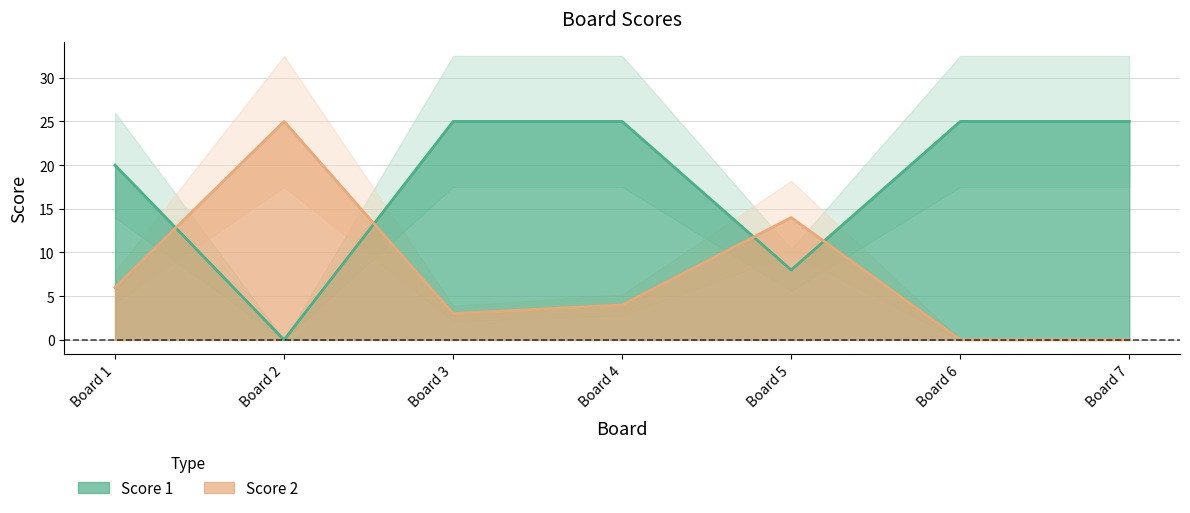

What is the maximum value shown in the chart?

25